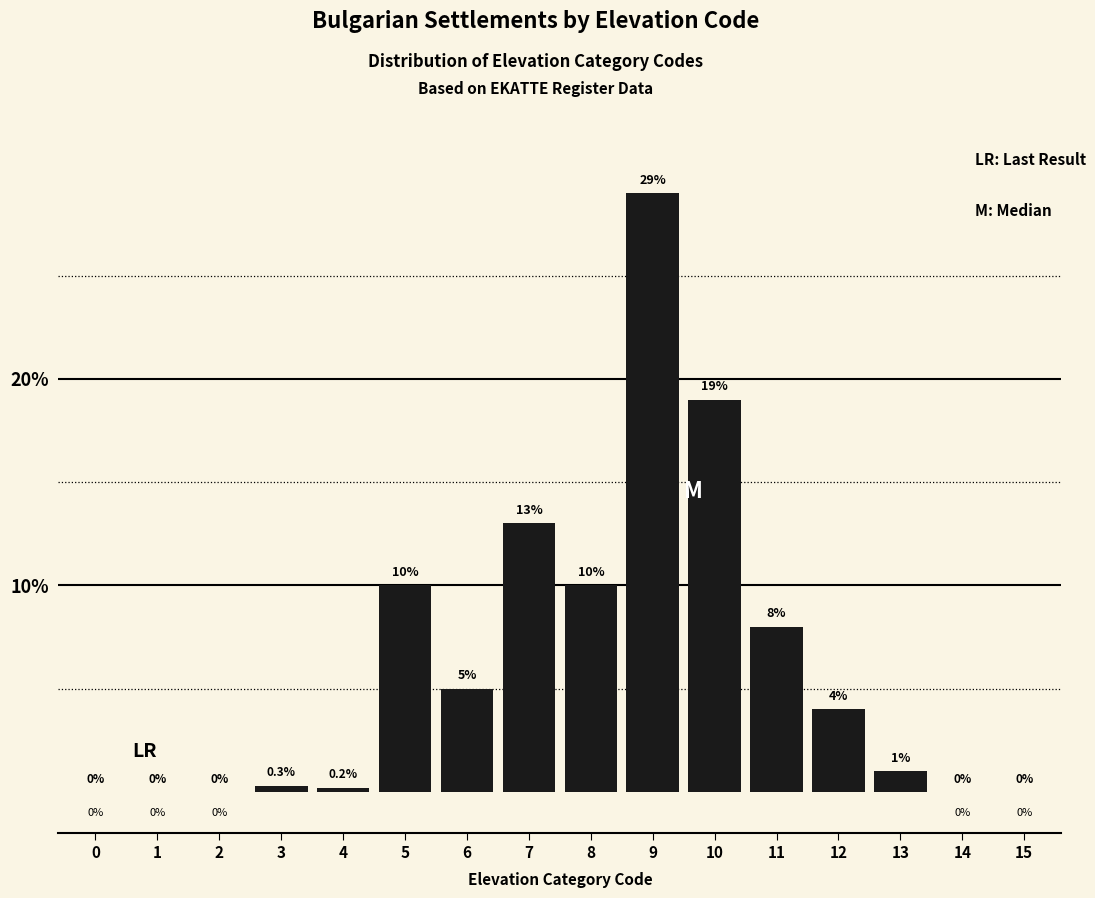

Reading right to left, transcribe all the data shown in this chart.

15=0.0	14=0.0	13=1.0	12=4.0	11=8.0	10=19.0	9=29.0	8=10.0	7=13.0	6=5.0	5=10.0	4=0.2	3=0.3	2=0.0	1=0.0	0=0.0